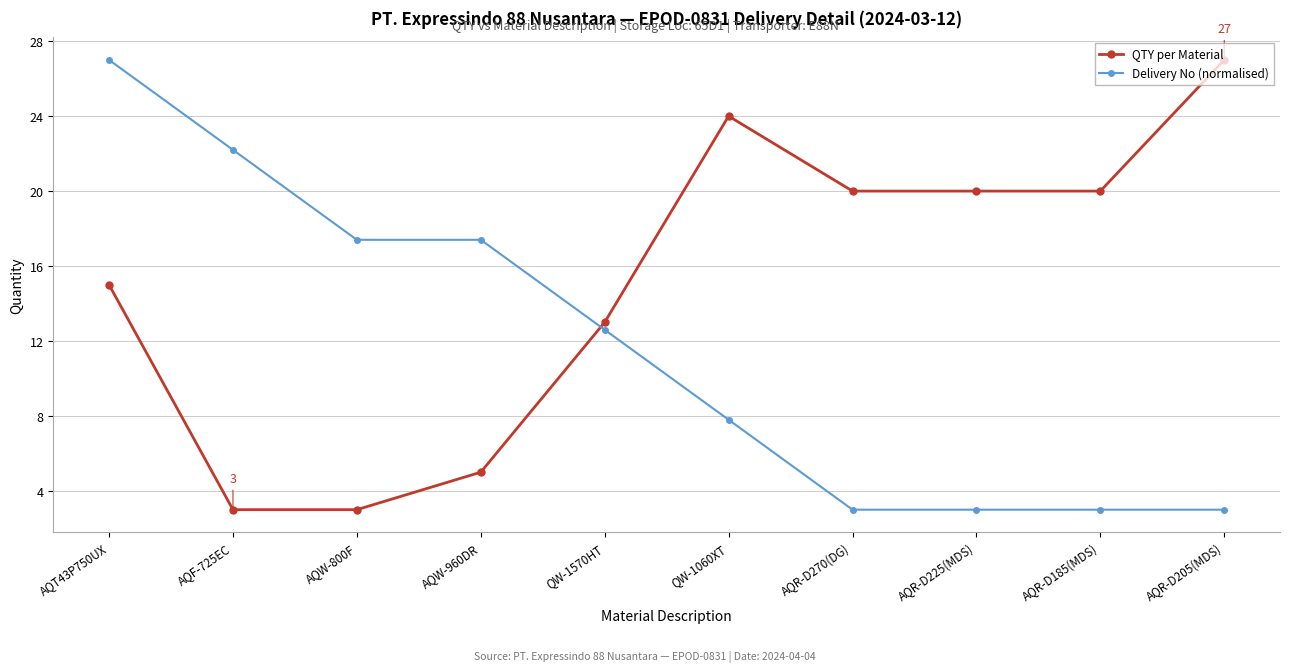

How many values in the Delivery No (normalised) series are below 12?

5